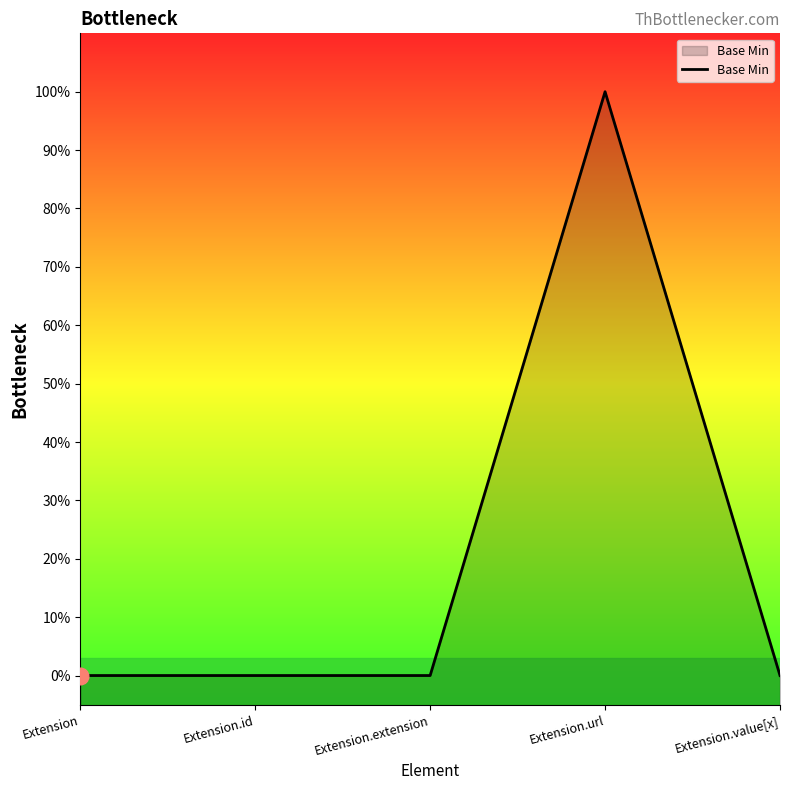

Read the value at Extension.url.

1